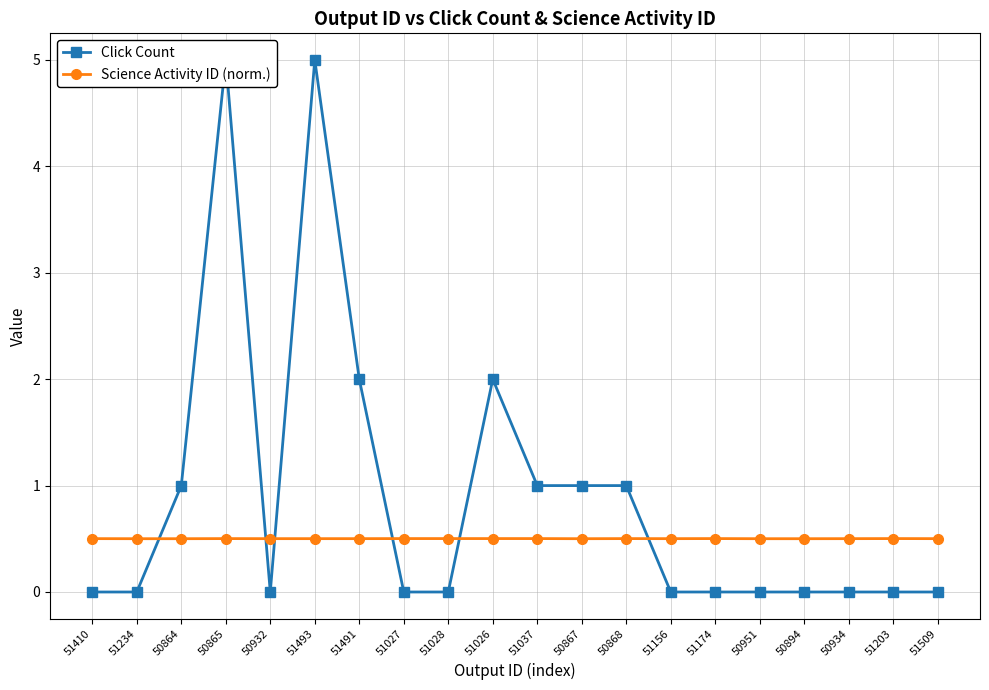

The value of Science Activity ID (norm.) at 51491 is 0.9. True or false?

False